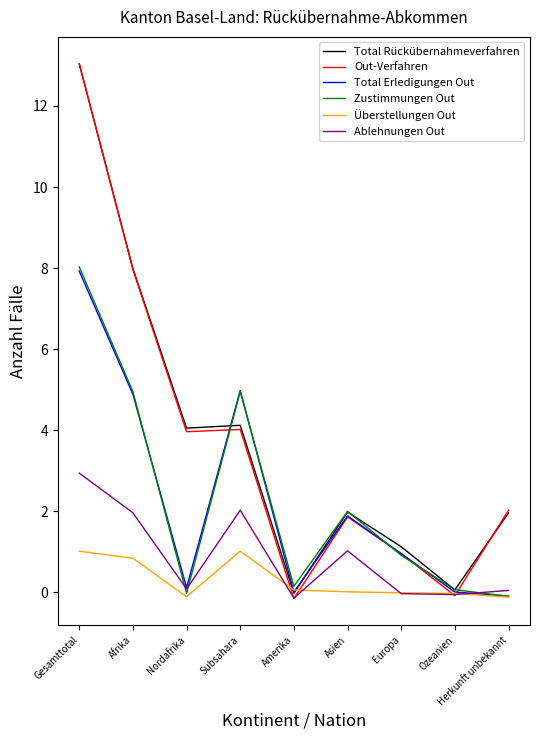

What position from the left is Subsahara?

4